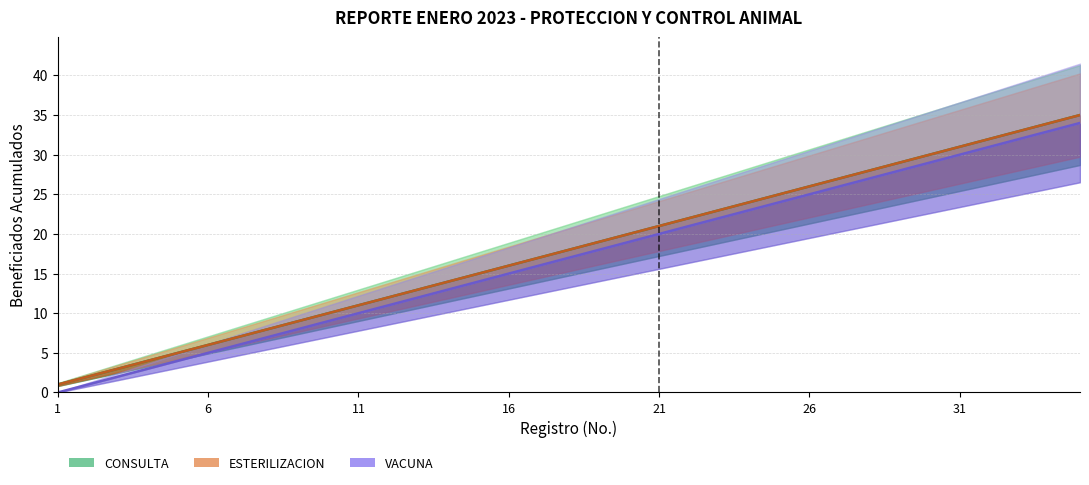

Reading right to left, list all the values displayed in this chart.

CONSULTA: 35	34	33	32	31	30	29	28	27	26	25	24	23	22	21	20	19	18	17	16	15	14	13	12	11	10	9	8	7	6	5	4	3	2	1
ESTERILIZACION: 35	34	33	32	31	30	29	28	27	26	25	24	23	22	21	20	19	18	17	16	15	14	13	12	11	10	9	8	7	6	5	4	3	2	1
VACUNA: 34	33	32	31	30	29	28	27	26	25	24	23	22	21	20	19	18	17	16	15	14	13	12	11	10	9	8	7	6	5	4	3	2	1	0